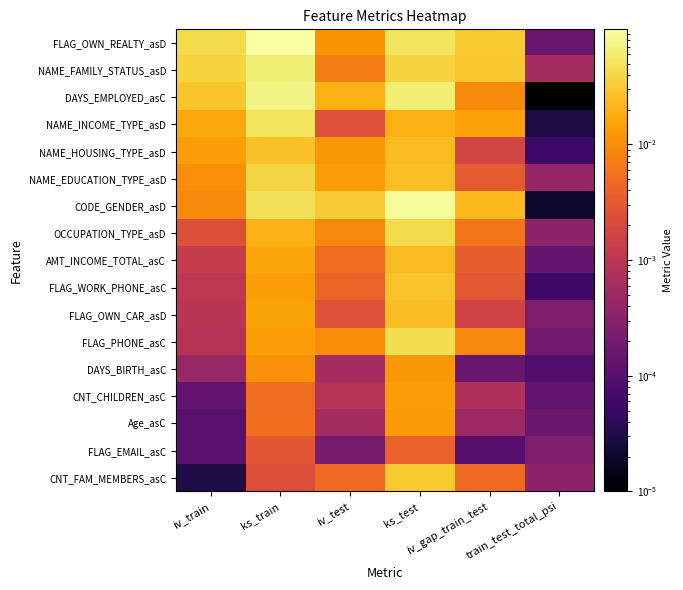

At which category is the sum across all series the highest?

ks_test